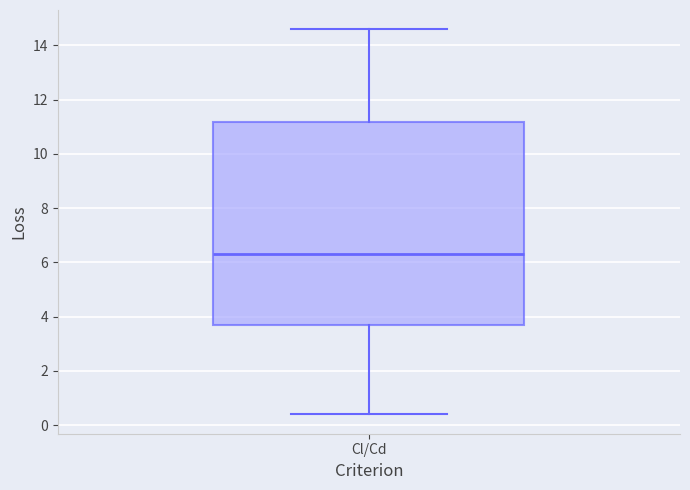

Transcribe this box plot: give where the median line is, the range the box spans, and where the two whiskers end, as read against the y-axis. The values are not printed on the chart, so give them approximately, as read against the axis.

median 6.2, box 3.8 to 11.2, whiskers 0.4 to 14.6